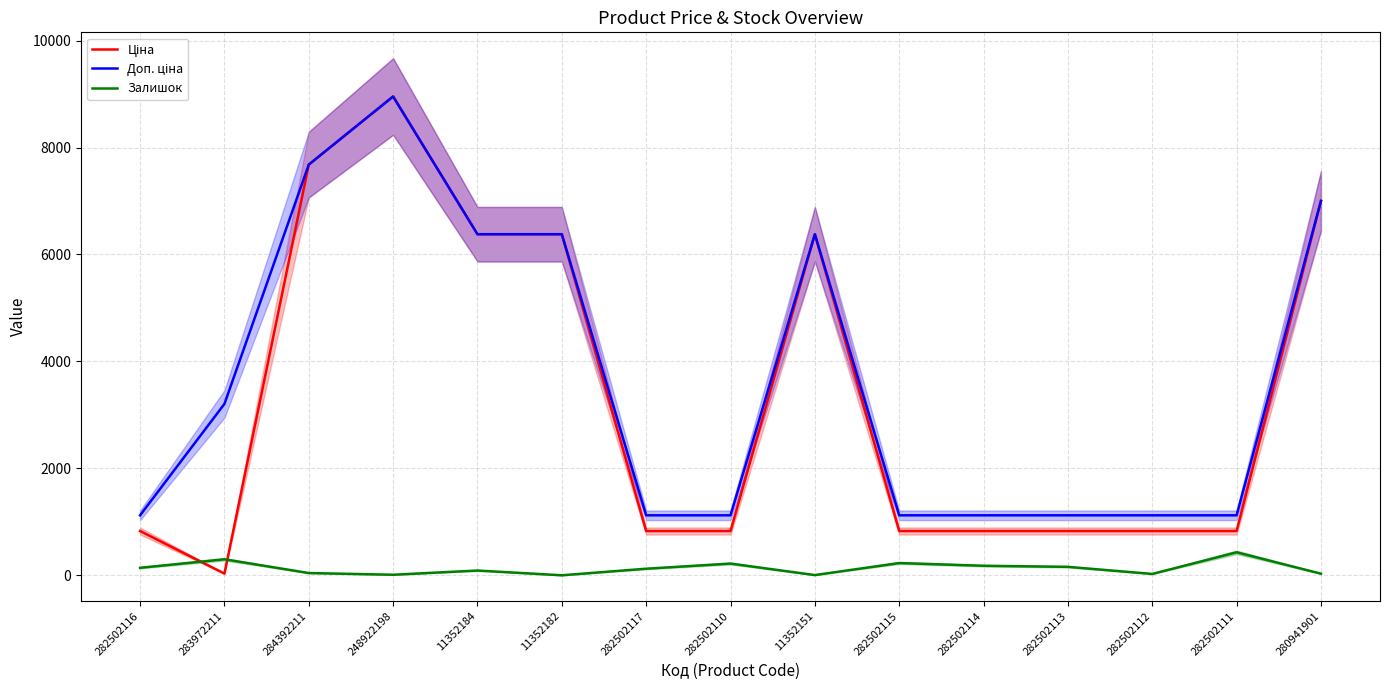

What is the sum of the Доп. ціна values at 282502113 and 282502117?

2243.0